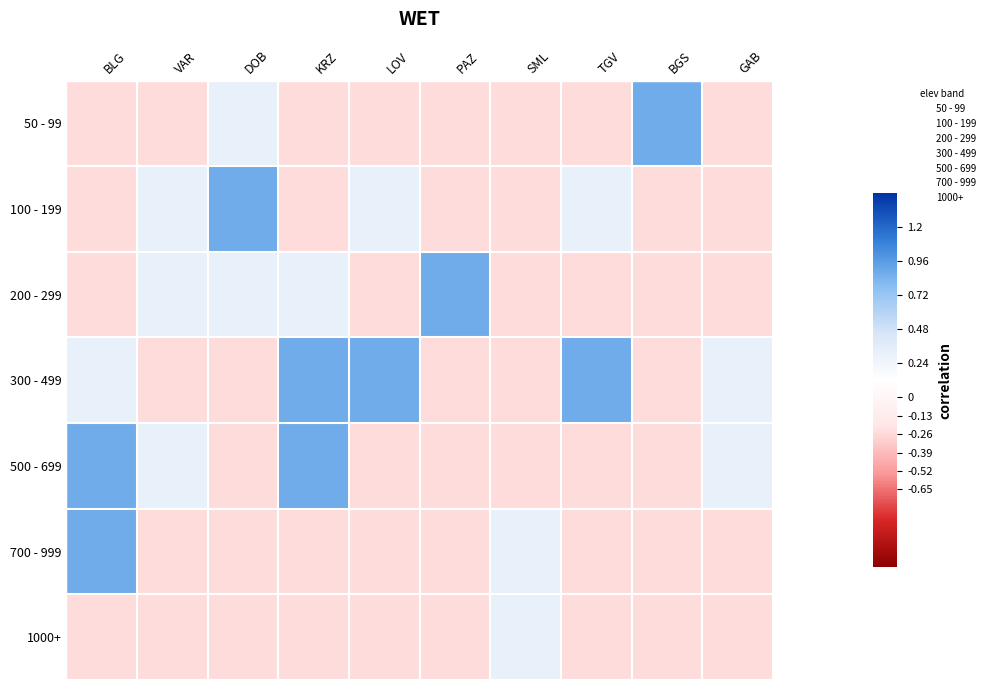

The 50 - 99 series shows 0.0 at PAZ. True or false?

True